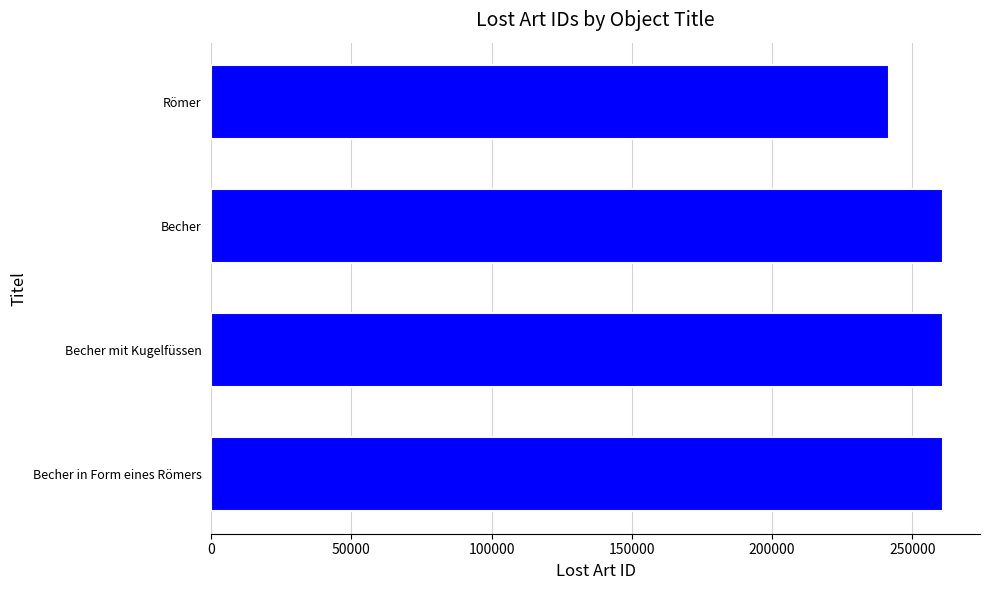

What is the sum of all values?

1024923